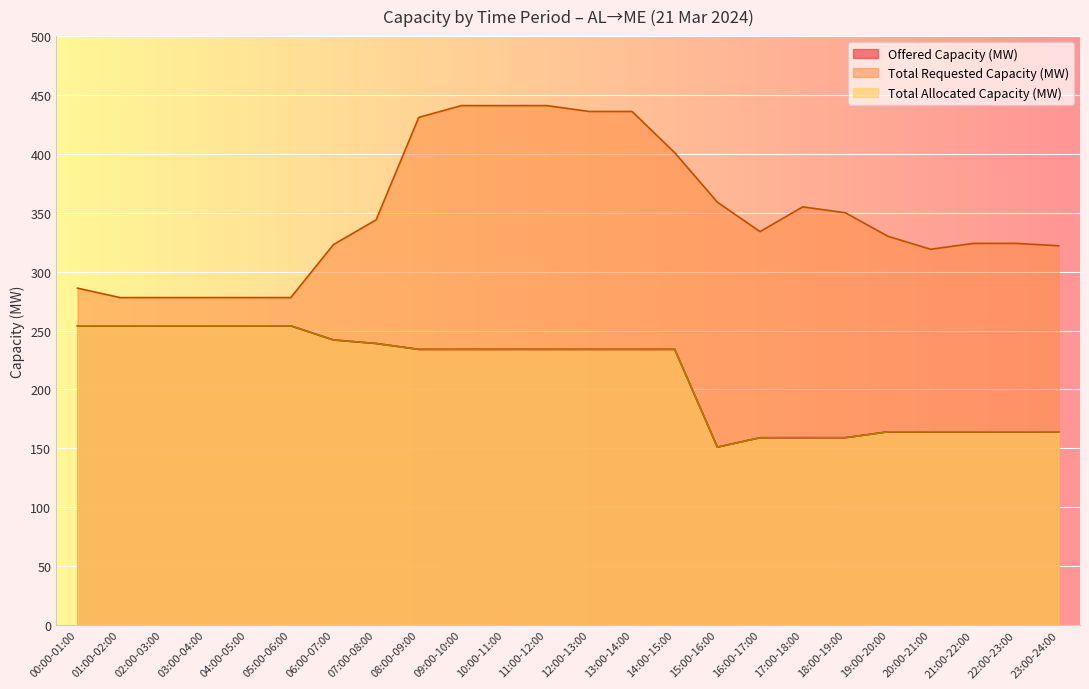

What is the label of the 1st point from the right?

23:00-24:00